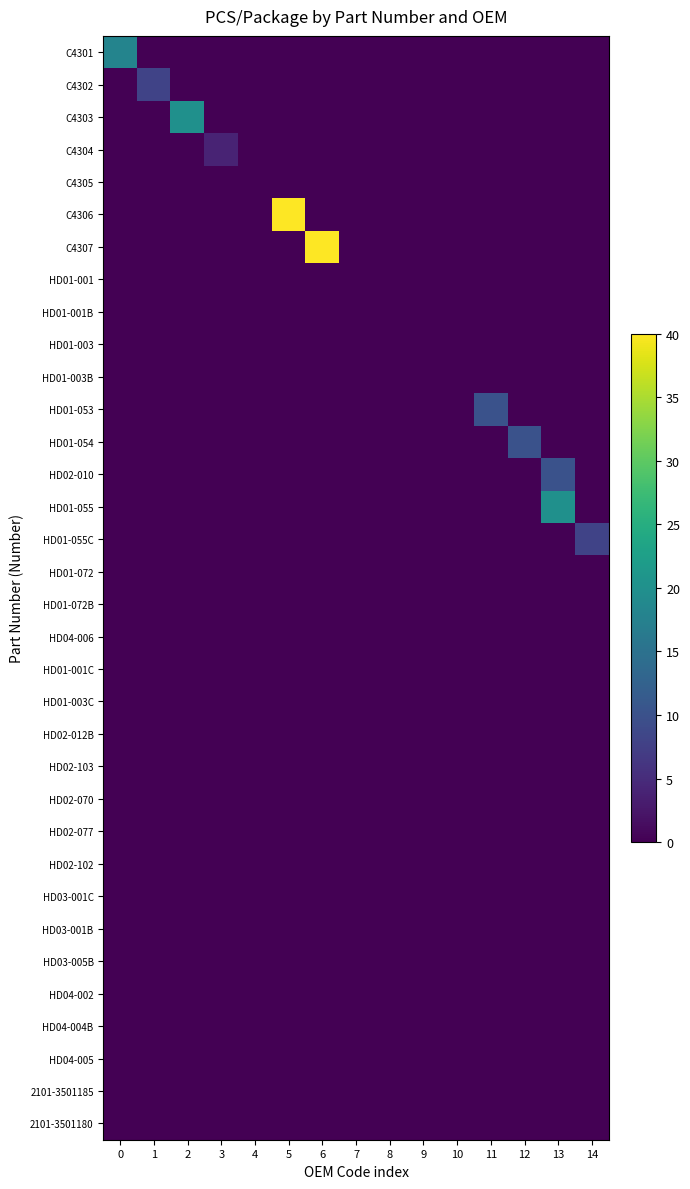

At which category is the sum across all series the highest?

5